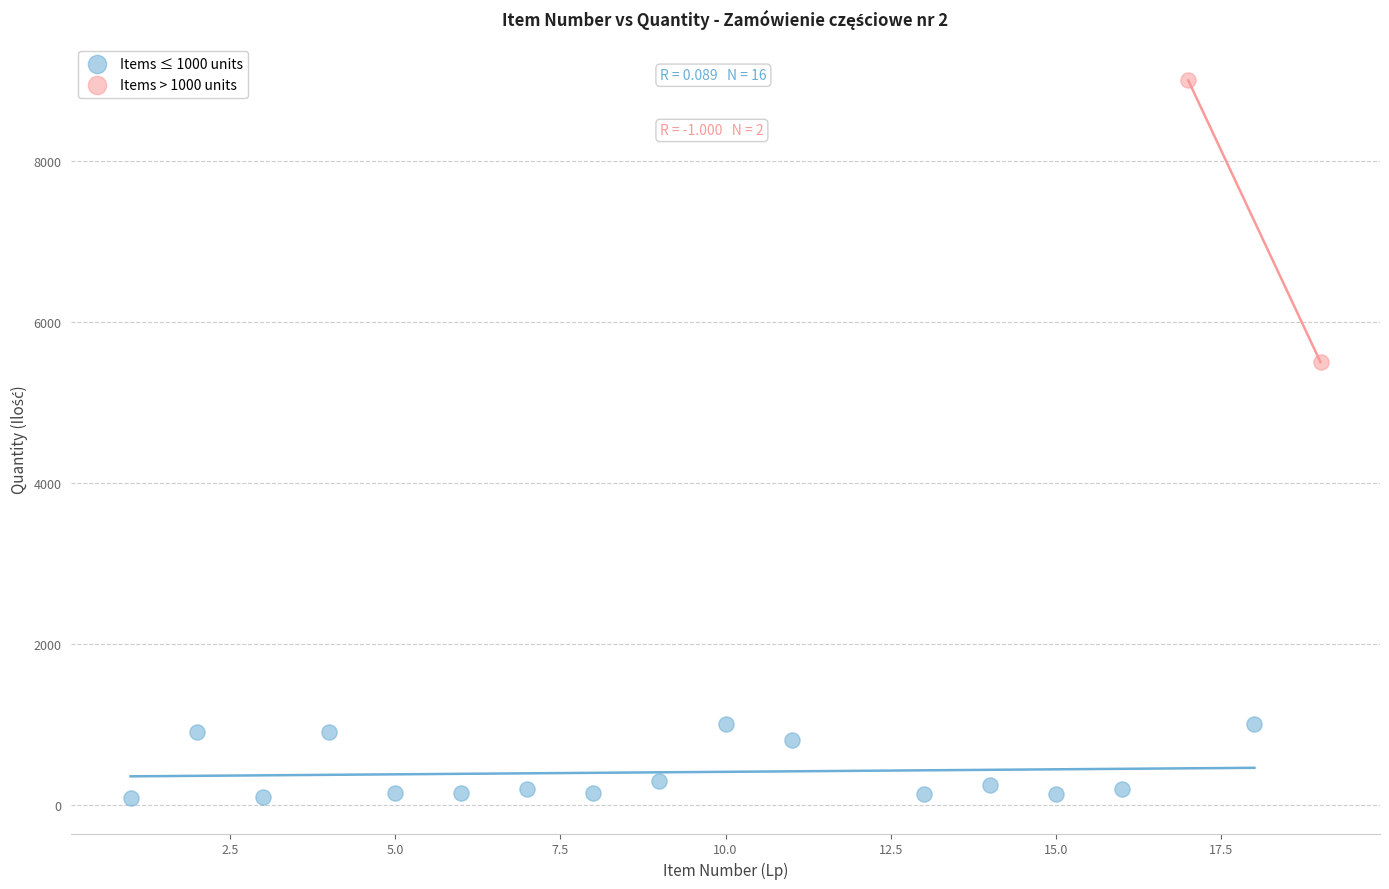

Which series contains the highest Y value?

Items > 1000 units